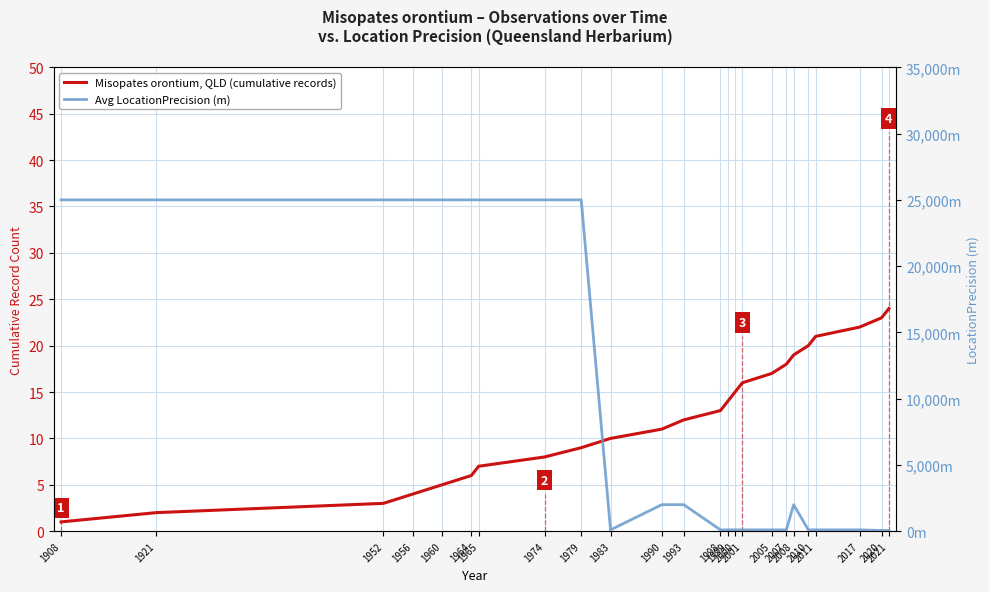

True or false: Misopates orontium, QLD (cumulative records) has more than 0 interior local peaks.

False